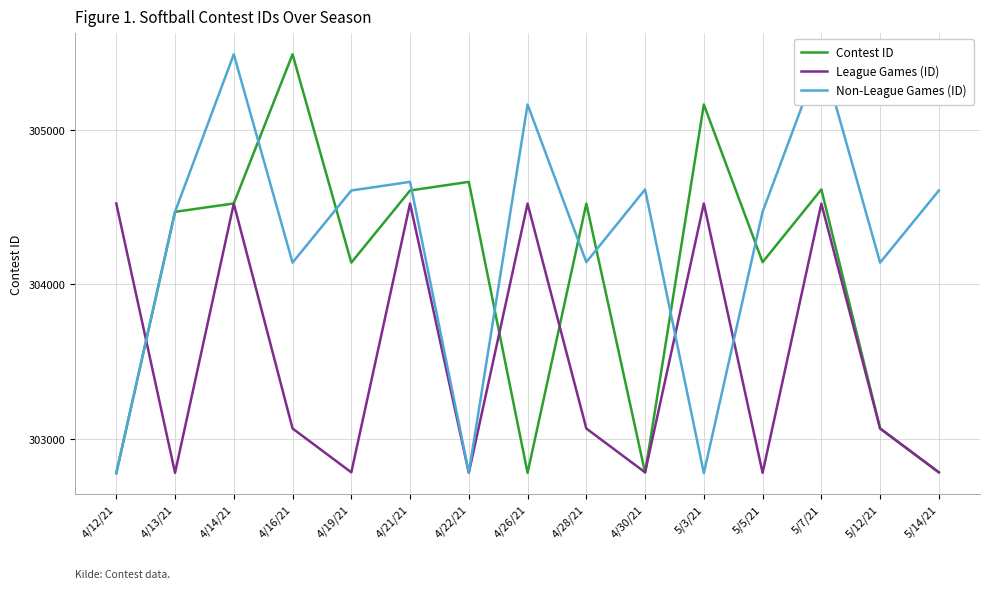

Reading left to right, list all the values displayed in this chart.

Contest ID: 4/12/21=302778	4/13/21=304470	4/14/21=304524	4/16/21=305490	4/19/21=304141	4/21/21=304608	4/22/21=304664	4/26/21=302780	4/28/21=304523	4/30/21=302781	5/3/21=305165	5/5/21=304144	5/7/21=304615	5/12/21=303067	5/14/21=302783
League Games (ID): 4/12/21=304524	4/13/21=302780	4/14/21=304523	4/16/21=303067	4/19/21=302783	4/21/21=304524	4/22/21=302780	4/26/21=304523	4/28/21=303067	4/30/21=302783	5/3/21=304524	5/5/21=302780	5/7/21=304523	5/12/21=303067	5/14/21=302783
Non-League Games (ID): 4/12/21=302778	4/13/21=304470	4/14/21=305490	4/16/21=304141	4/19/21=304608	4/21/21=304664	4/22/21=302781	4/26/21=305165	4/28/21=304144	4/30/21=304615	5/3/21=302778	5/5/21=304470	5/7/21=305490	5/12/21=304141	5/14/21=304608